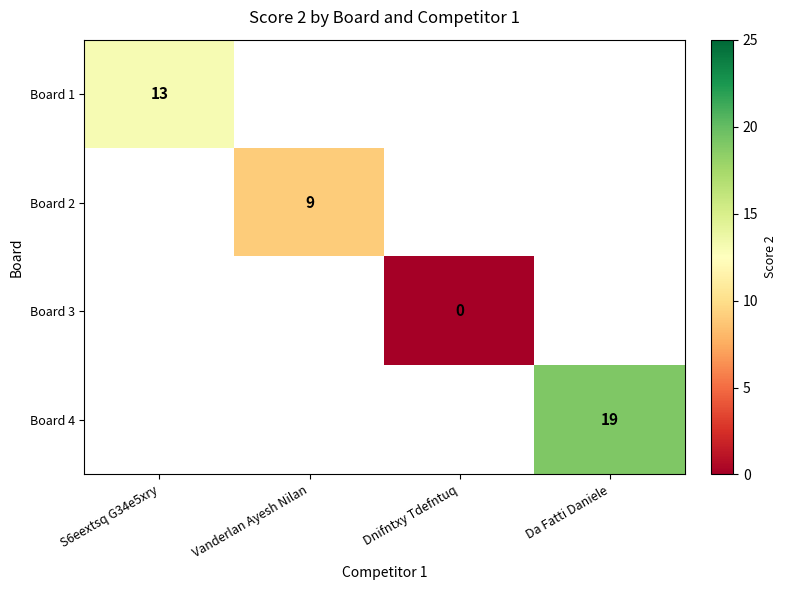

The Board 2 series shows 4 at Vanderlan Ayesh Nilan. True or false?

False